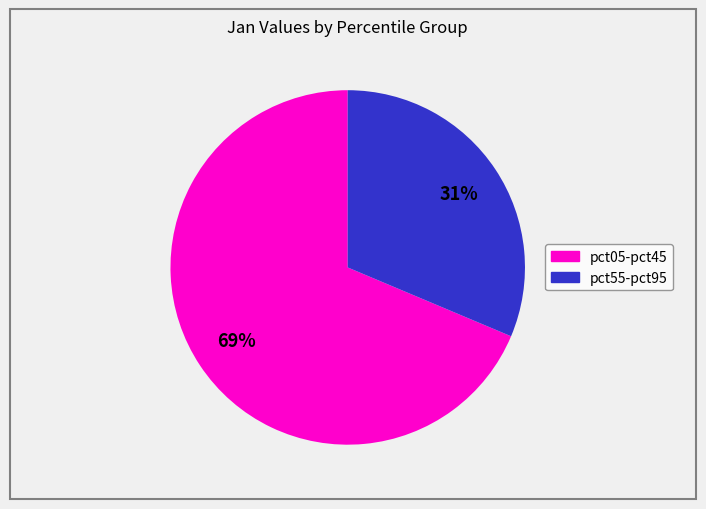

Does any single category account for the majority?

Yes